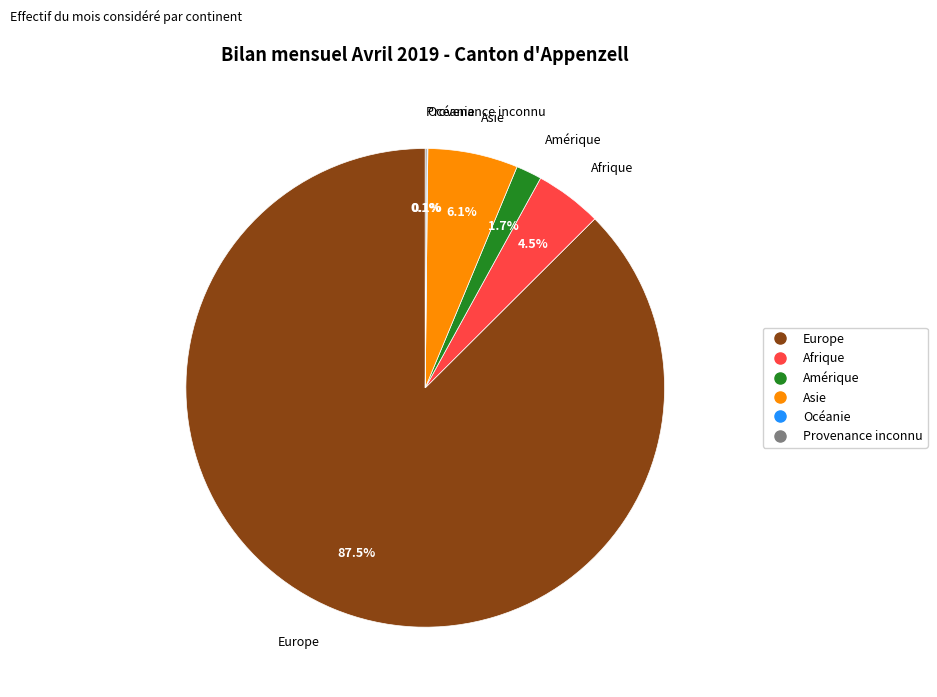

What percentage do Afrique and Europe together represent?

92.0%